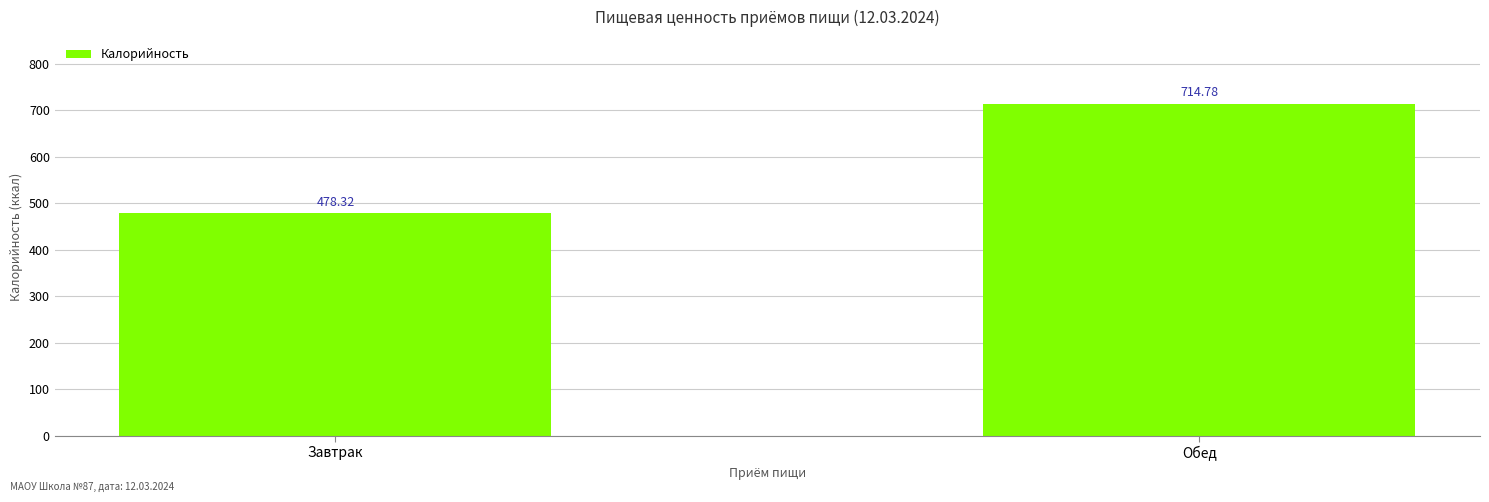

How many bars are there in total?

2